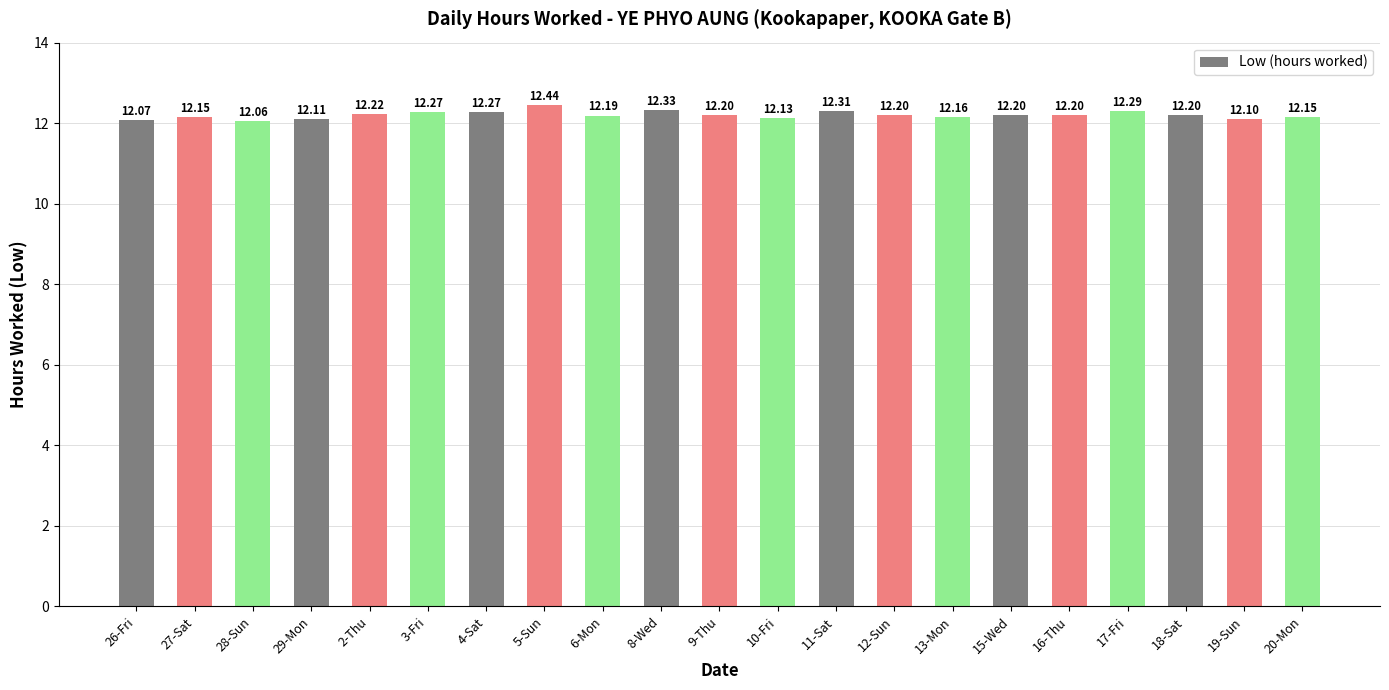

Reading right to left, what are all the values shown in this chart?

12.2	12.1	12.2	12.3	12.2	12.2	12.2	12.2	12.3	12.1	12.2	12.3	12.2	12.4	12.3	12.3	12.2	12.1	12.1	12.2	12.1